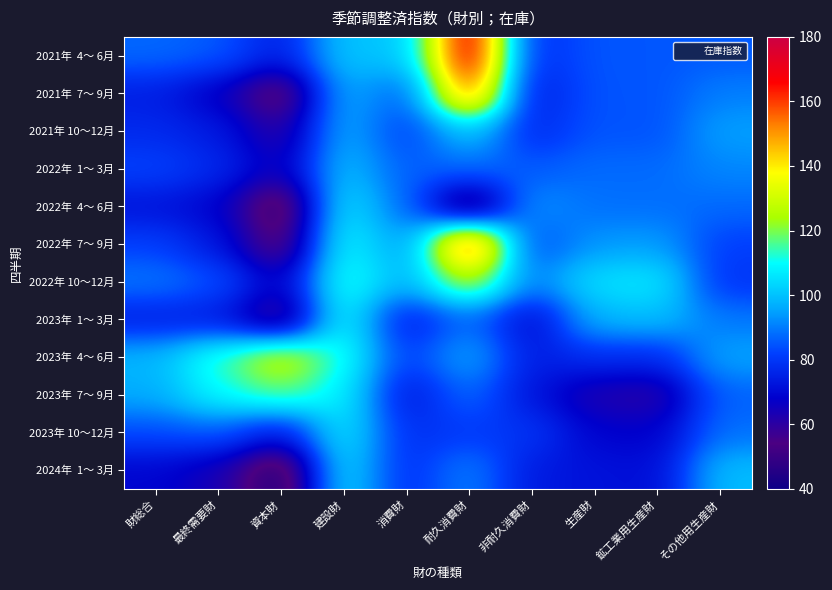

What is the maximum value shown in the chart?

175.9